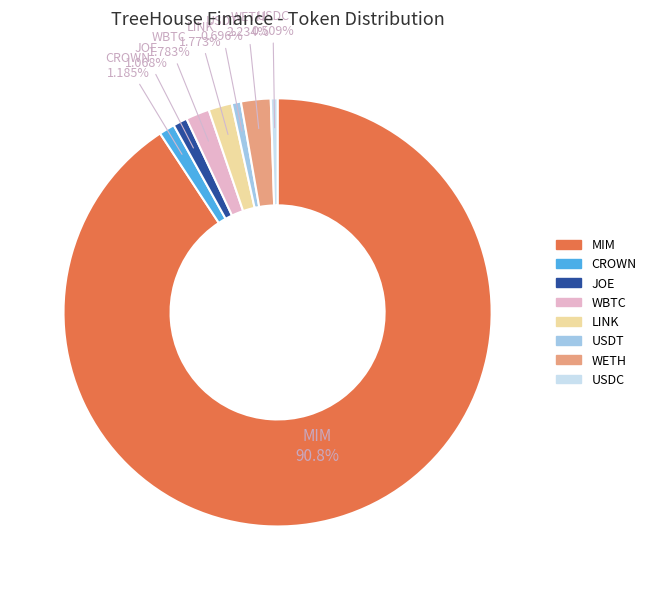

The WBTC slice represents 2% of the pie. True or false?

True